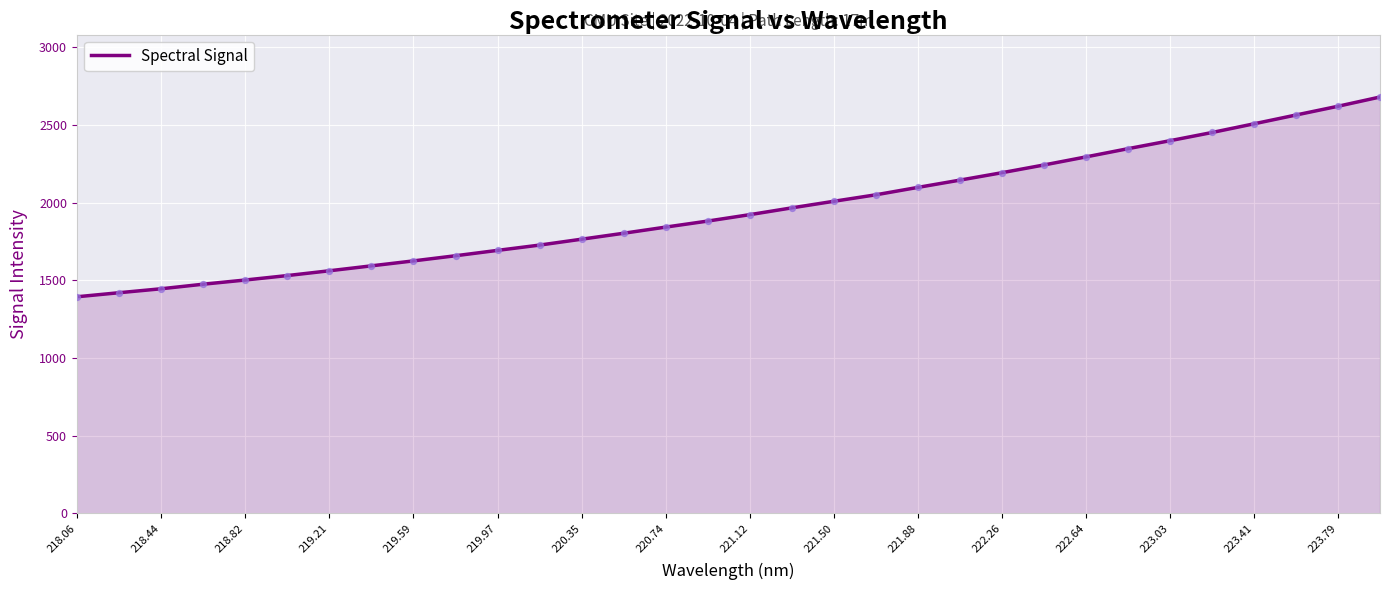

What is the difference between the maximum and minimum values?

1286.1